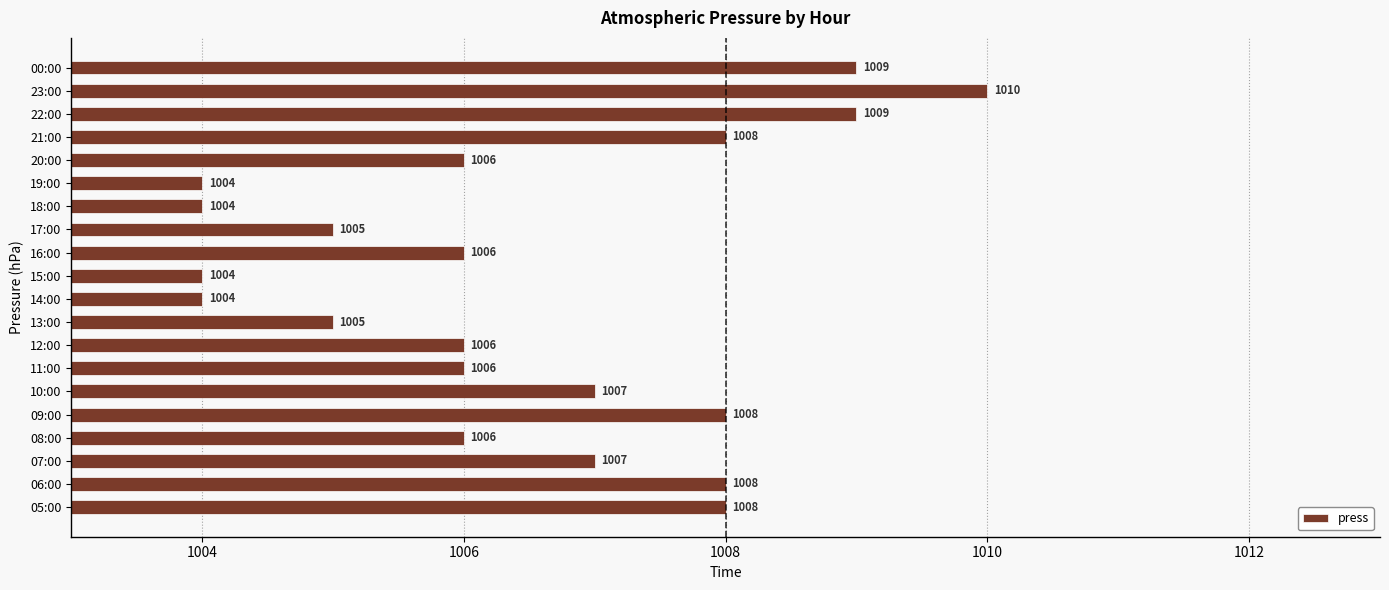

What is the change in value from 10:00 to 14:00?

-3